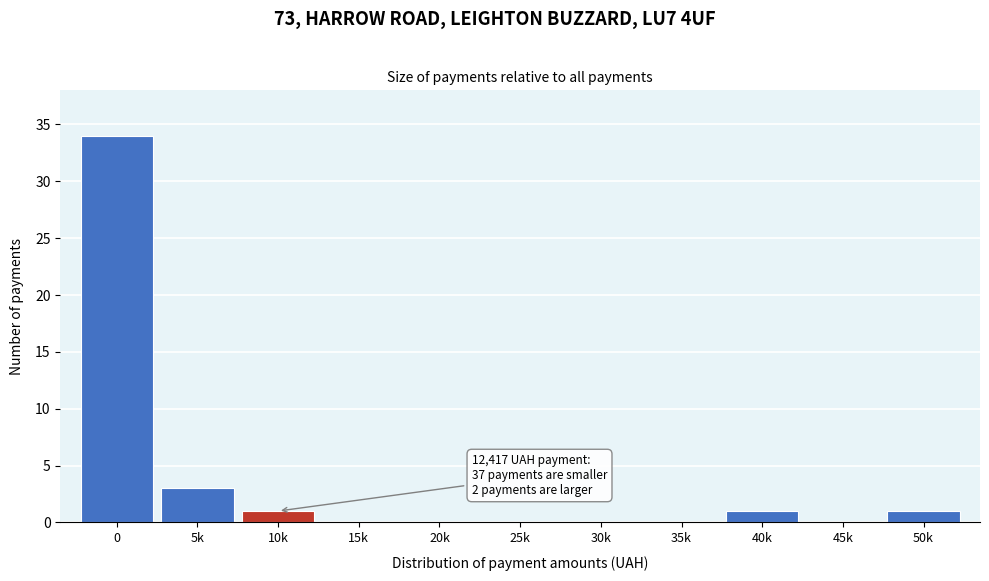

Reading left to right, transcribe all the data shown in this chart.

0=34	5k=3	10k=1	15k=0	20k=0	25k=0	30k=0	35k=0	40k=1	45k=0	50k=1